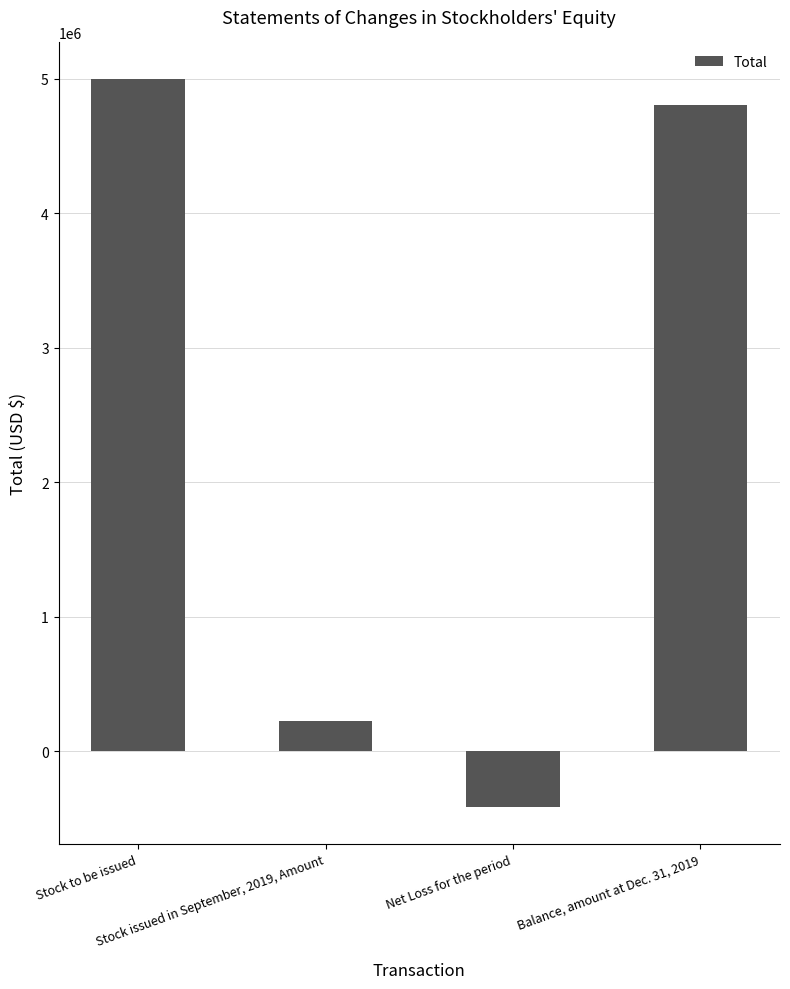

Reading left to right, what are all the values shown in this chart?

5000000	222020	-417407	4804613